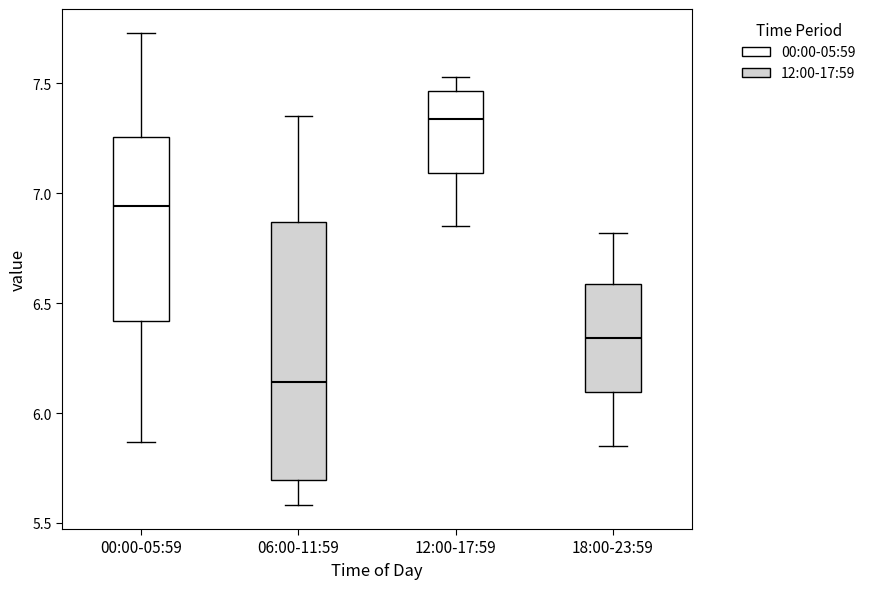

Reading left to right, transcribe this box plot: for each box, give where its median line is, the range the box spans, and where its two whiskers end, as read against the y-axis. The values are not printed on the chart, so give them approximately, as read against the axis.

00:00-05:59: median 6.95, box 6.40 to 7.25, whiskers 5.85 to 7.75
06:00-11:59: median 6.15, box 5.70 to 6.85, whiskers 5.60 to 7.35
12:00-17:59: median 7.35, box 7.10 to 7.45, whiskers 6.85 to 7.55
18:00-23:59: median 6.35, box 6.10 to 6.60, whiskers 5.85 to 6.80